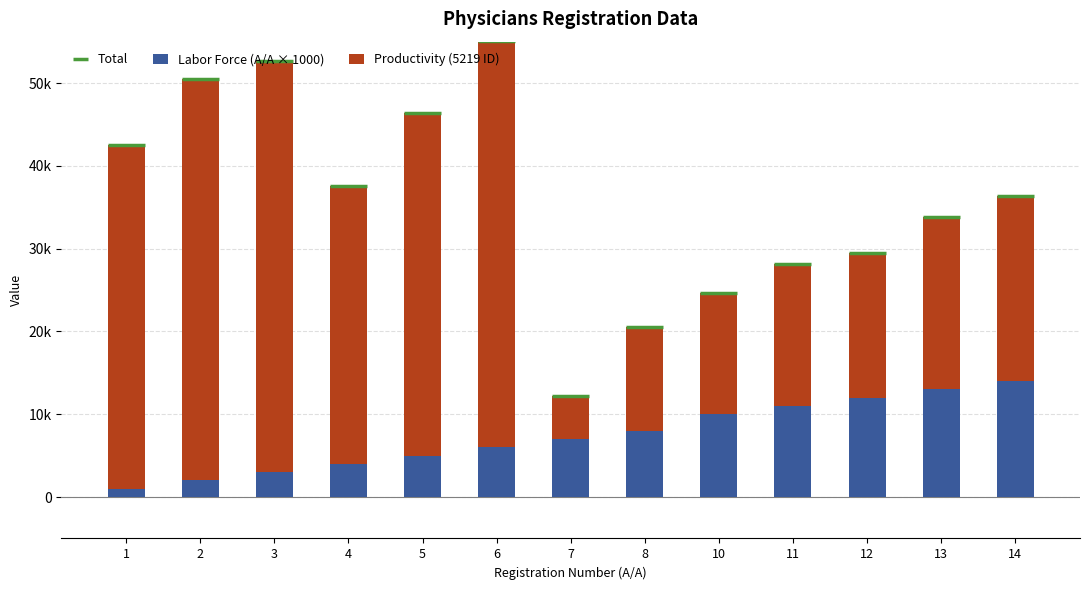

What is the maximum value shown in the chart?

49708